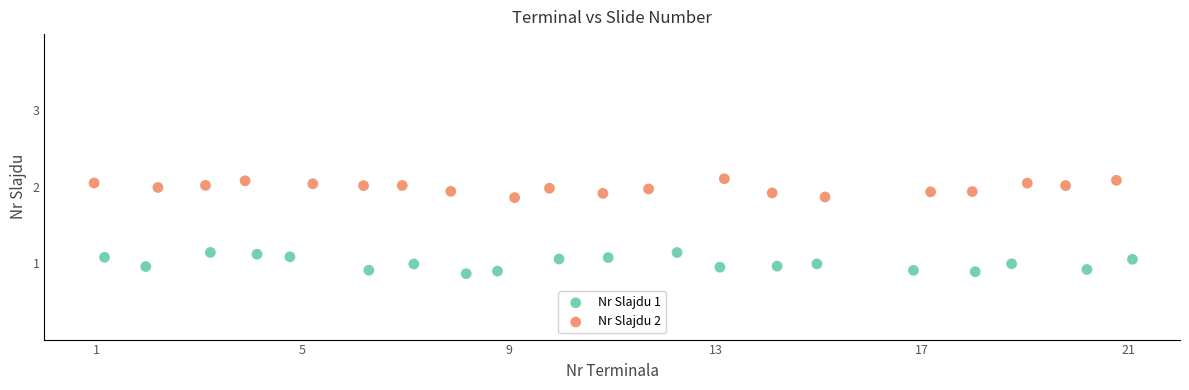

Which series contains the lowest Y value?

Nr Slajdu 1